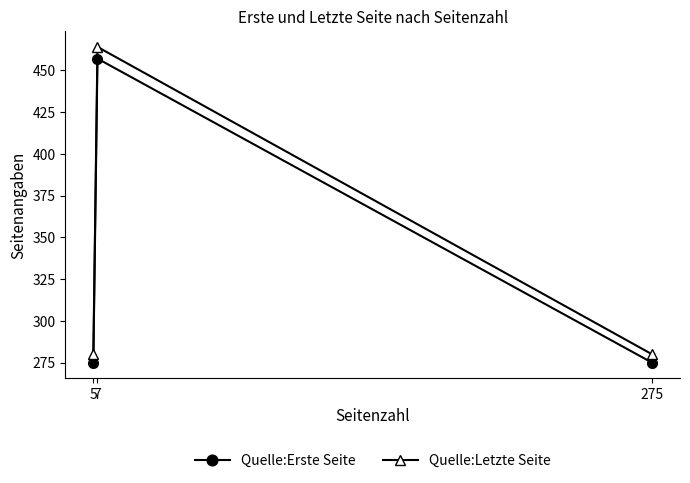

What are all the series names shown in the legend?

Quelle:Erste Seite, Quelle:Letzte Seite